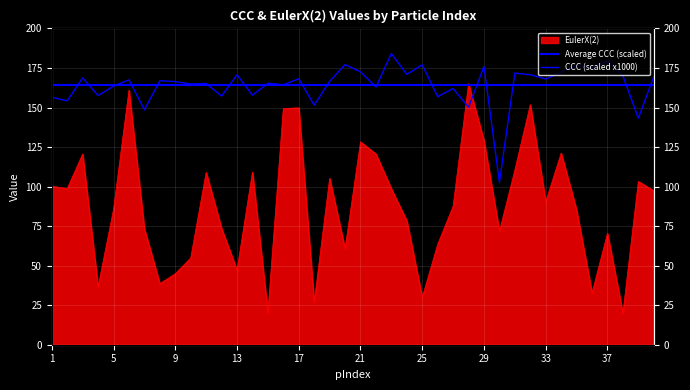

Which series has the largest total across all categories?

CCC